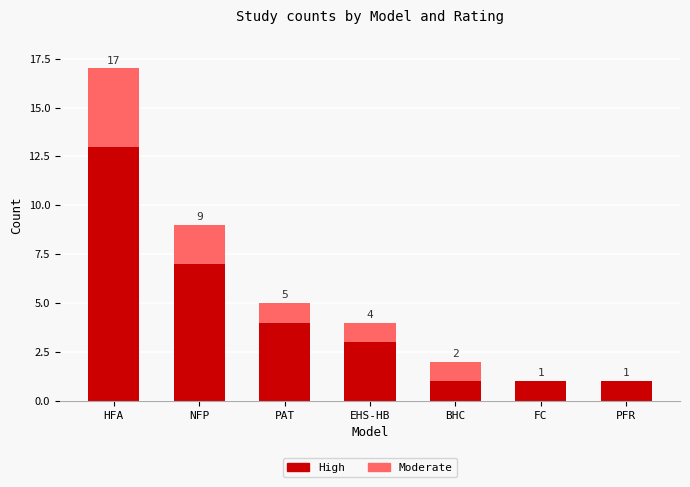

True or false: High has a value of 4 at NFP.

False